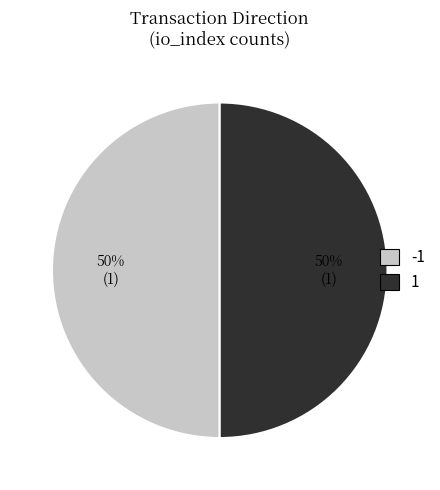

To the nearest percent, what is the average slice percentage?

50%